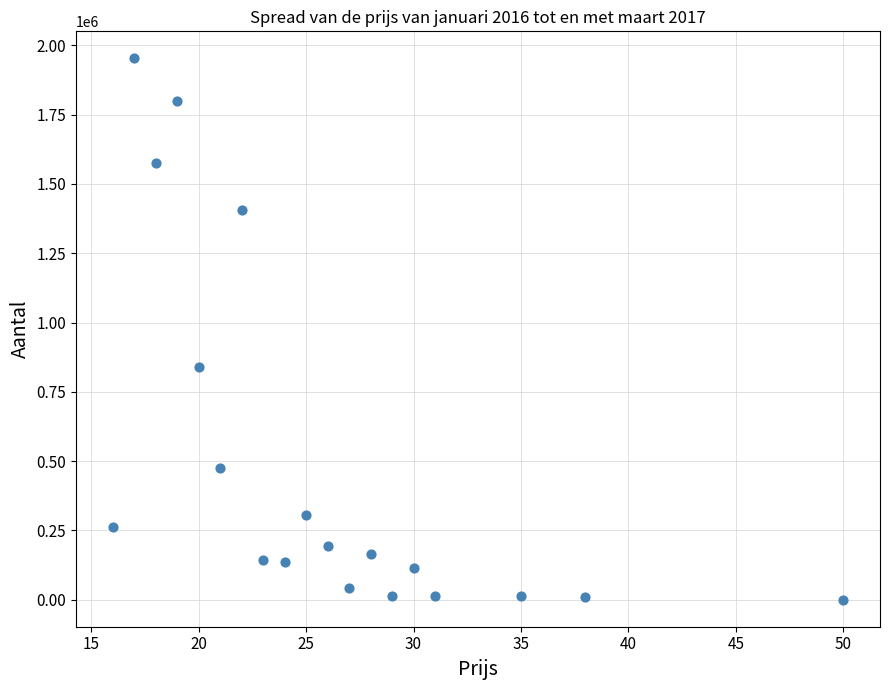

What Y value in the scatter plot is closest to 976551?

839437